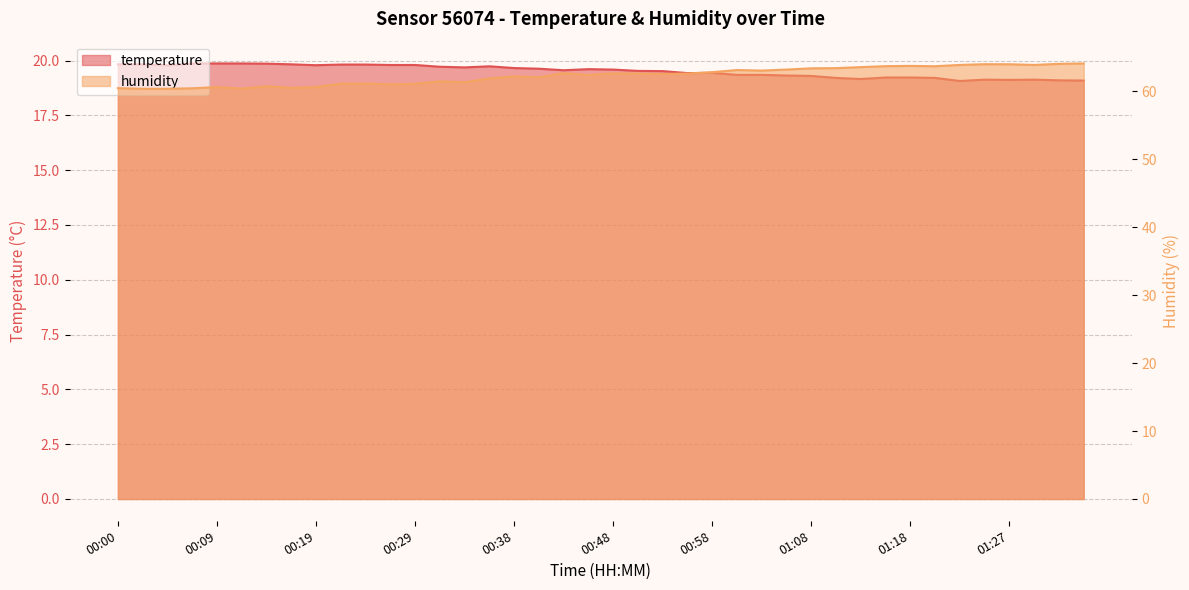

Reading right to left, extract all data points from this chart.

temperature: 19.1	19.1	19.1	19.1	19.1	19.1	19.2	19.2	19.2	19.2	19.2	19.3	19.3	19.4	19.4	19.4	19.4	19.5	19.5	19.6	19.6	19.6	19.6	19.7	19.7	19.7	19.7	19.8	19.8	19.8	19.8	19.8	19.8	19.9	19.9	19.9	19.9	19.8	19.8	19.8
humidity: 64.1	64.1	63.9	64.0	64.0	63.9	63.7	63.8	63.7	63.6	63.4	63.4	63.2	63.1	63.2	62.9	62.6	62.6	62.6	62.7	62.4	62.7	62.1	62.2	61.9	61.4	61.5	61.1	61.1	61.2	61.2	60.6	60.5	60.8	60.4	60.6	60.5	60.4	60.4	60.5